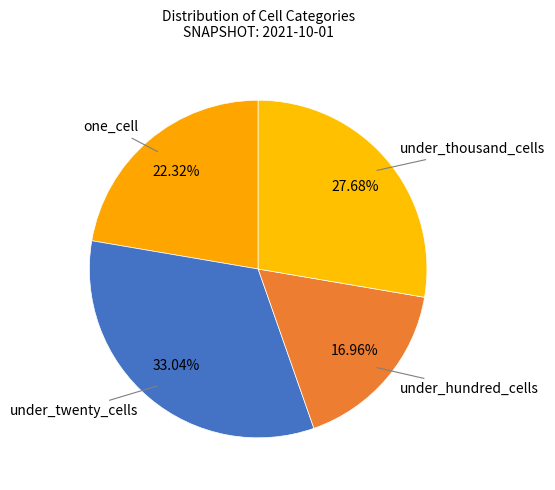

To the nearest percent, what portion does under_thousand_cells represent?

28%